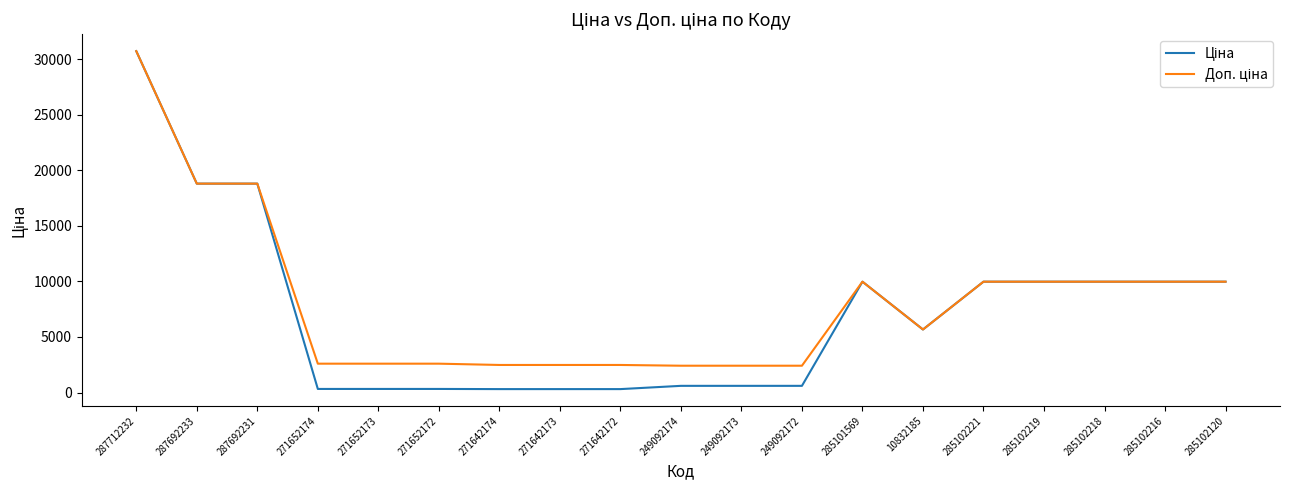

What is the maximum value shown in the chart?

30717.1